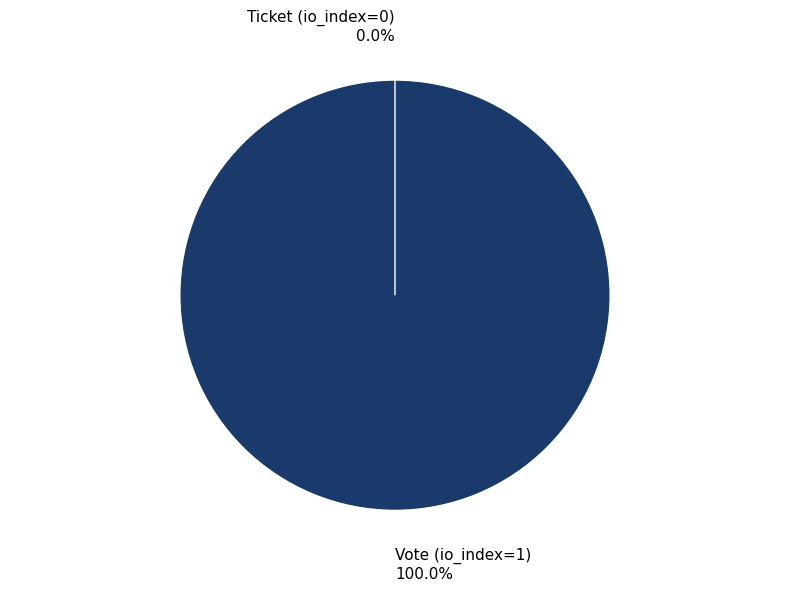

Is there any slice that represents more than half of the pie?

Yes